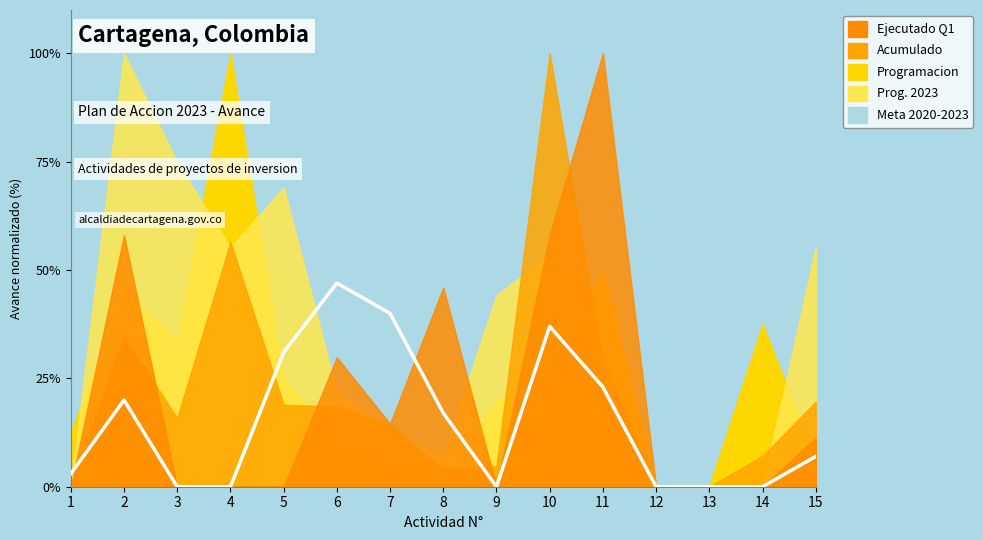

Reading left to right, list all the values displayed in this chart.

1=3.0	2=20.0	3=0.0	4=0.0	5=31.0	6=47.0	7=40.0	8=17.0	9=0.0	10=37.0	11=23.0	12=0.0	13=0.0	14=0.0	15=7.0